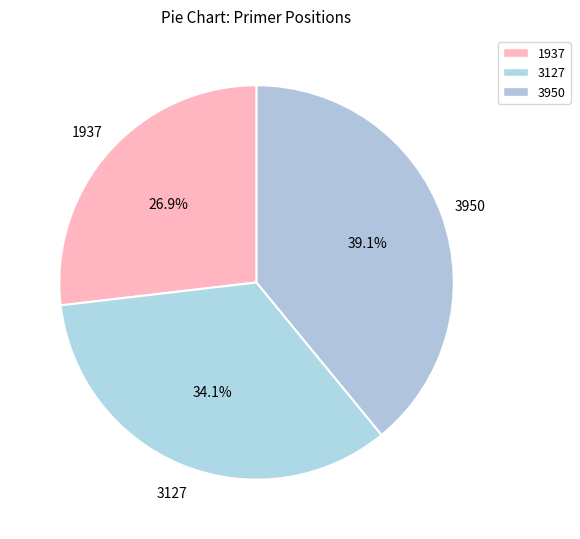

Which slice is the smallest?

1937